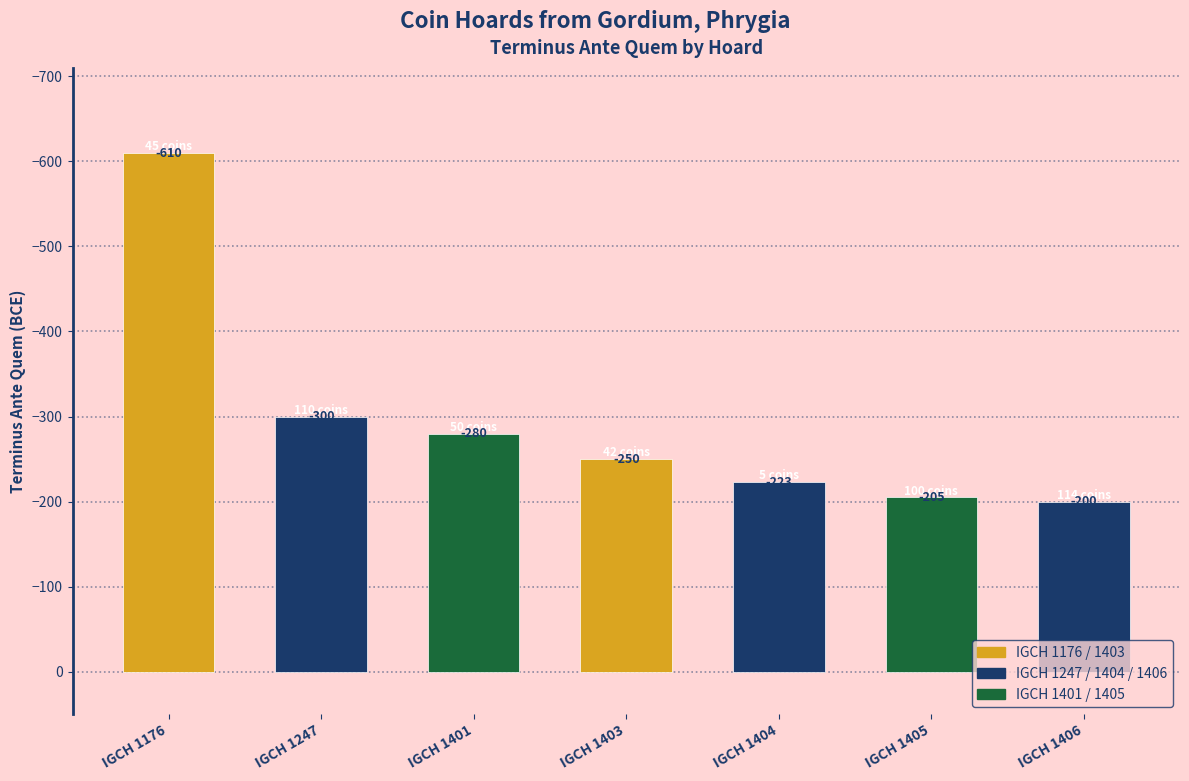

The chart shows a value of -205 at IGCH 1405. True or false?

True